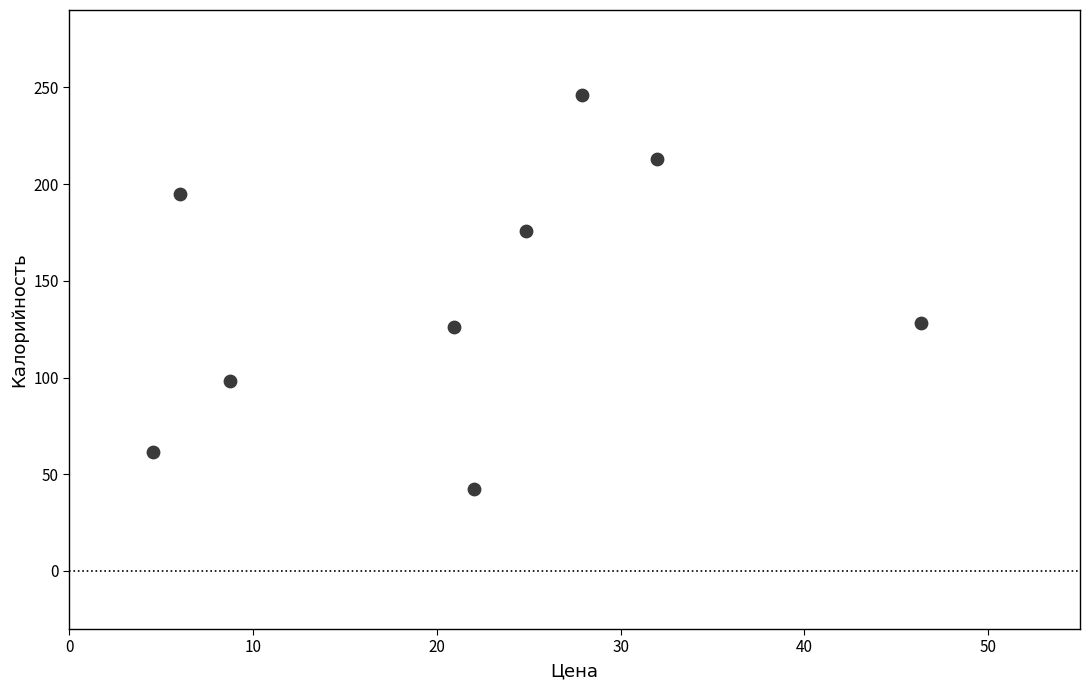

What is the average X value?

21.5